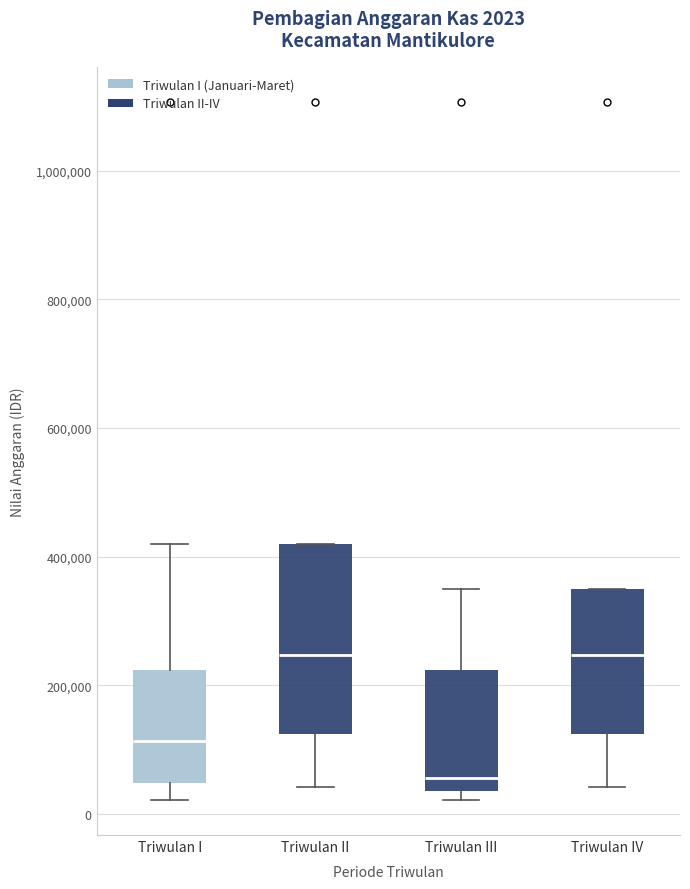

Which box has the lowest median line?

Triwulan III